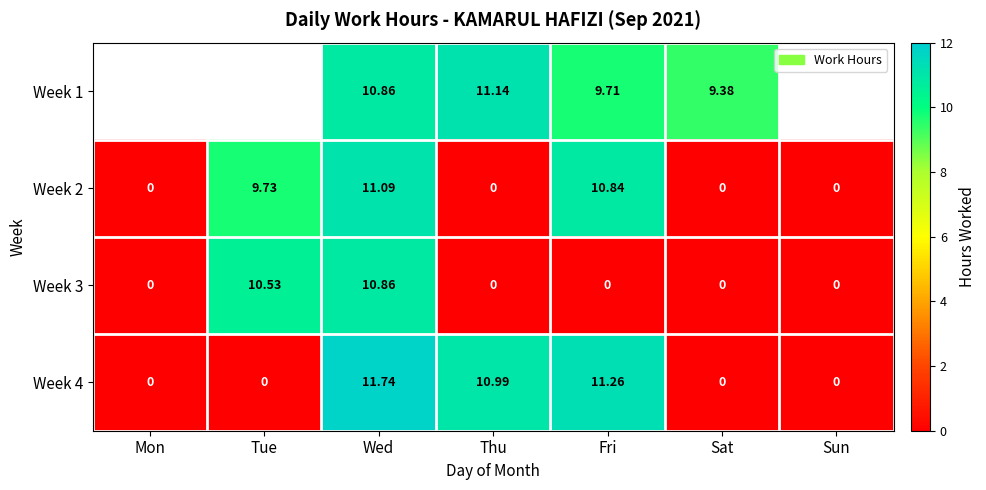

What is the spread (max minus min) of values at Fri?

11.3